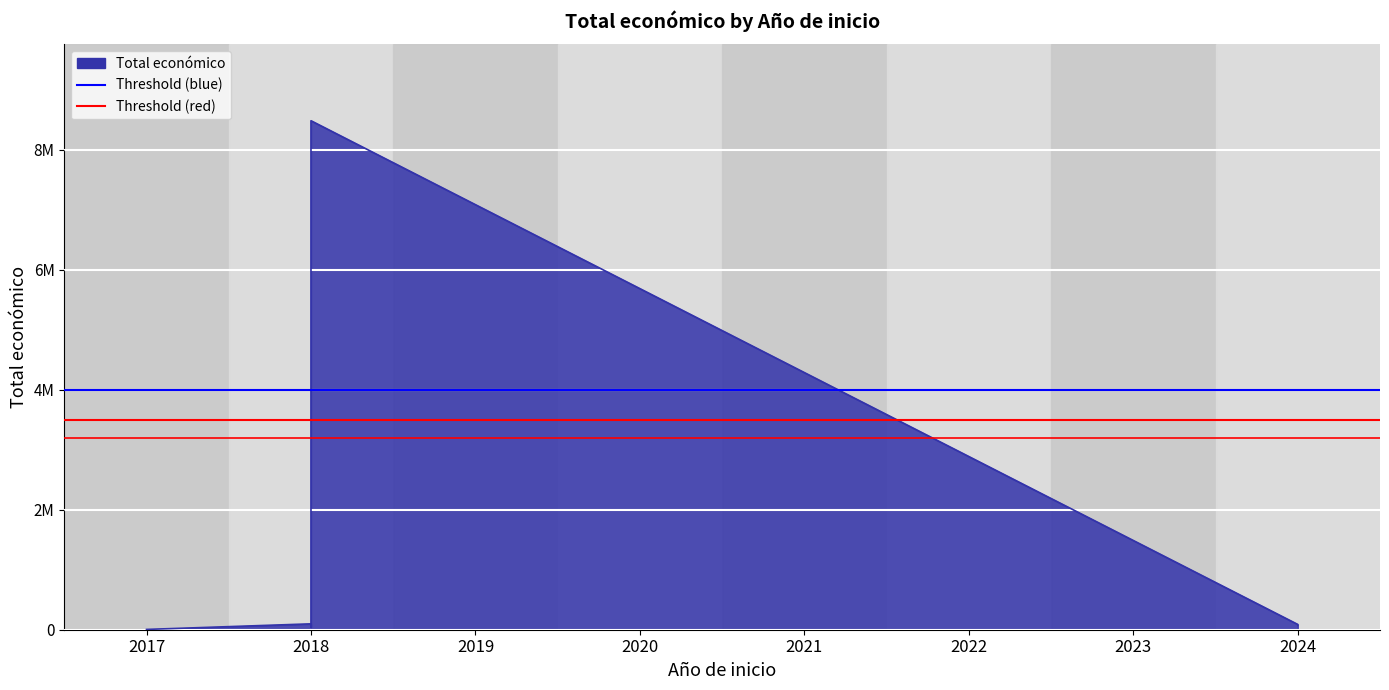

Read the Threshold (red 1) value at 2017.

3500000